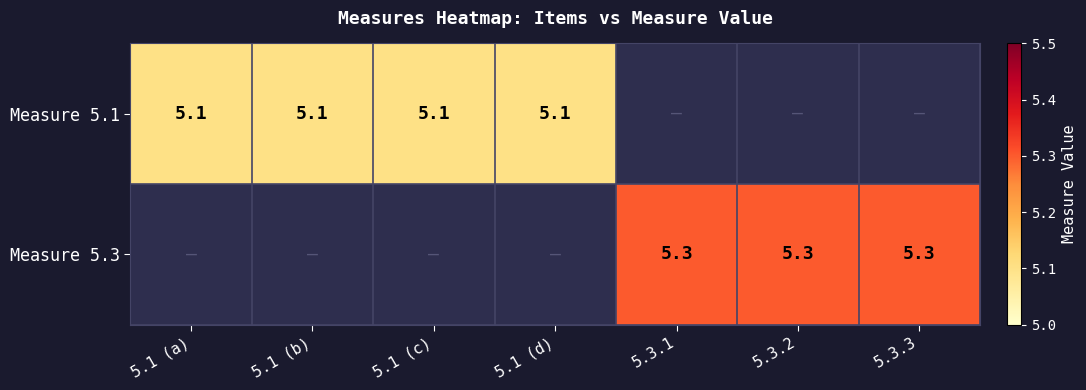

Is the value of Measure 5.1 at 5.1 (b) greater than the value of Measure 5.3 at 5.3.1?

No